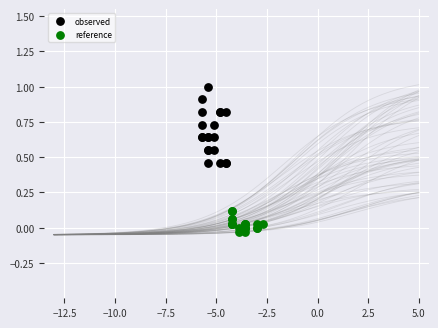

What are all the series names shown in the legend?

observed, reference